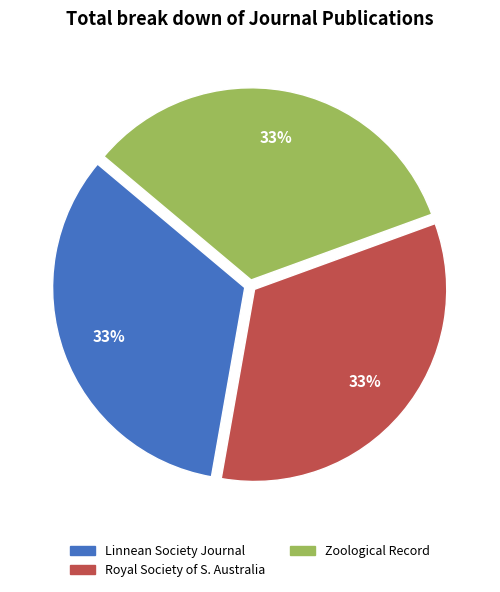

Does any single category account for the majority?

No